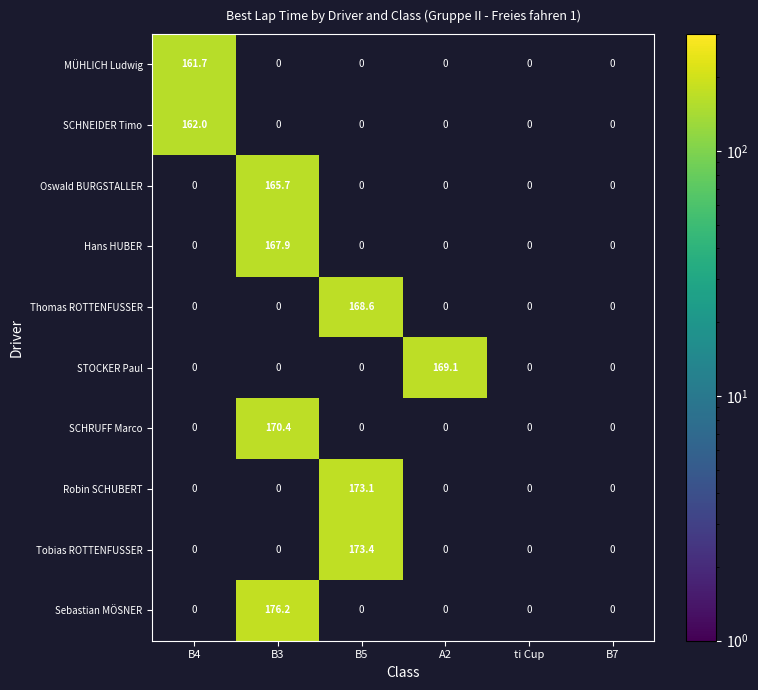

How many distinct data groups are displayed?

10